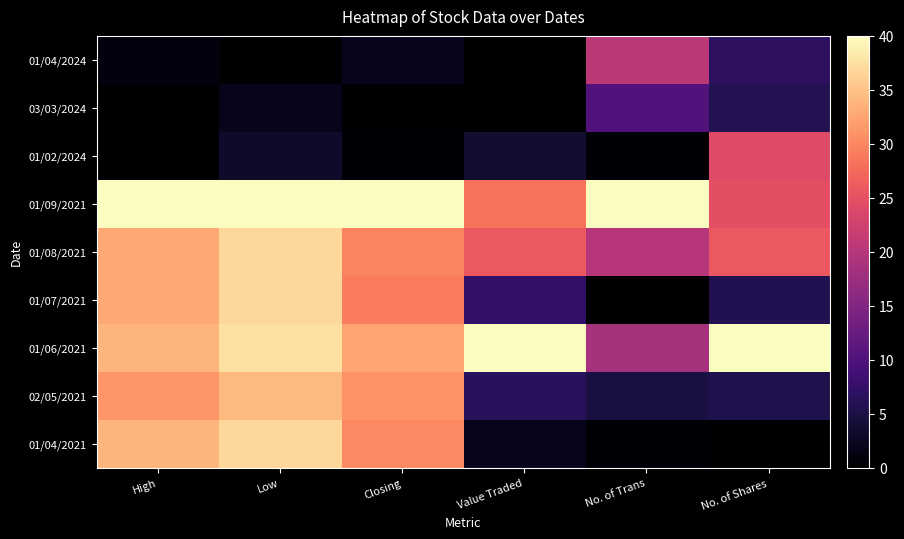

At which category is the sum across all series the highest?

Low